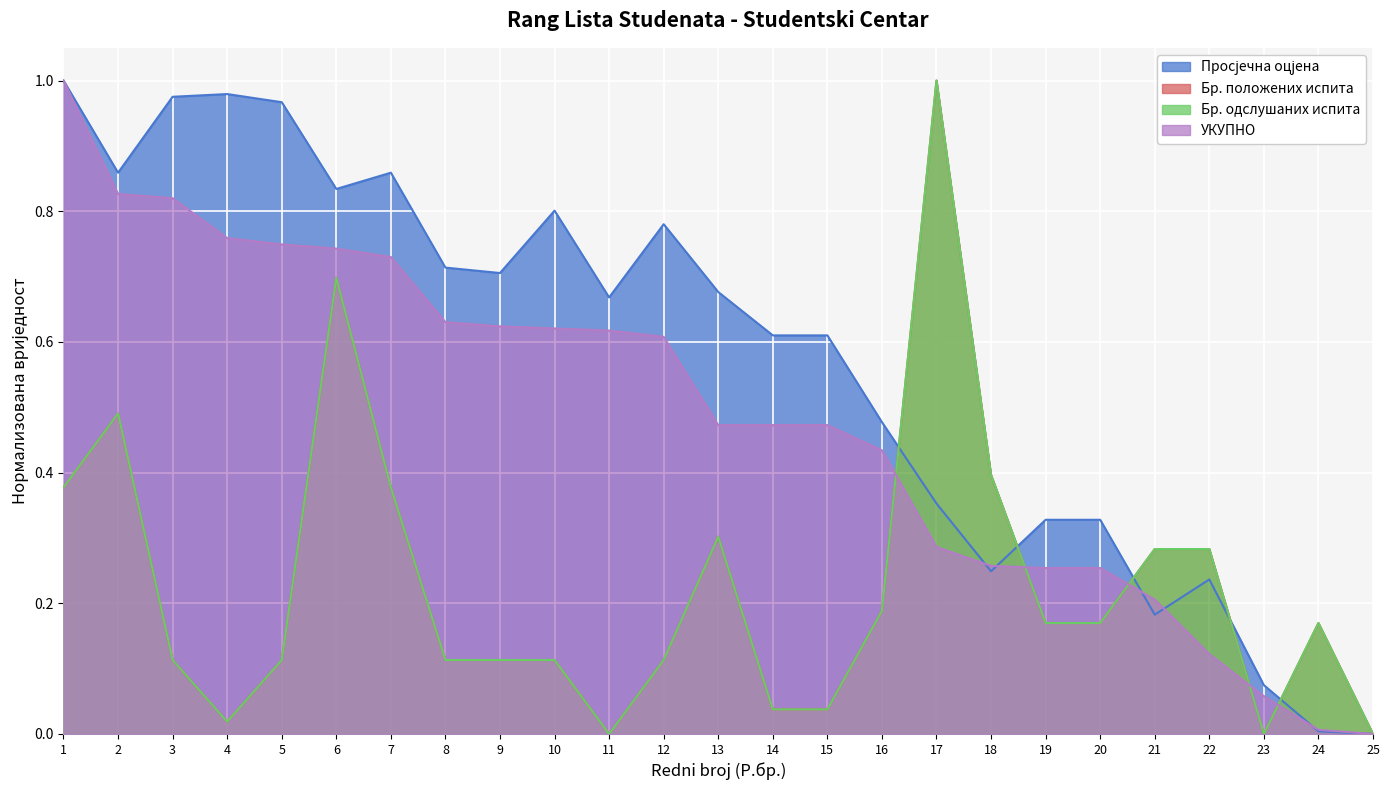

At 18, list the series in order from smallest to largest.

Просјечна оцјена, УКУПНО, Бр. положених испита, Бр. одслушаних испита